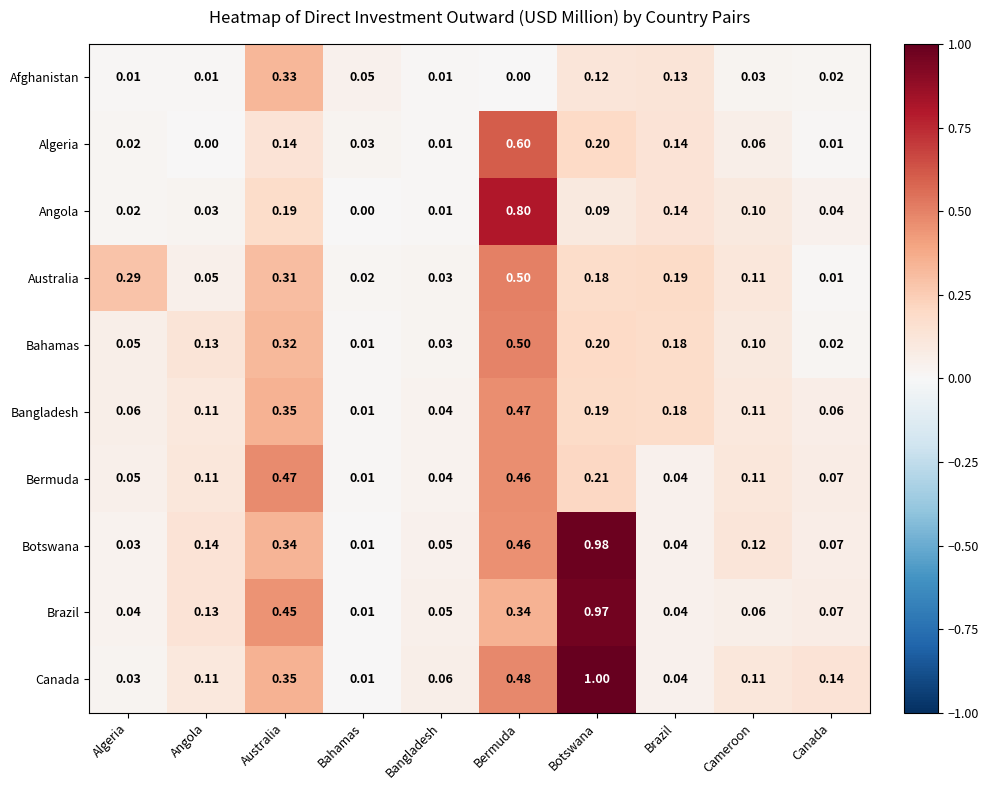

At which label does Bangladesh reach its peak?

Bermuda